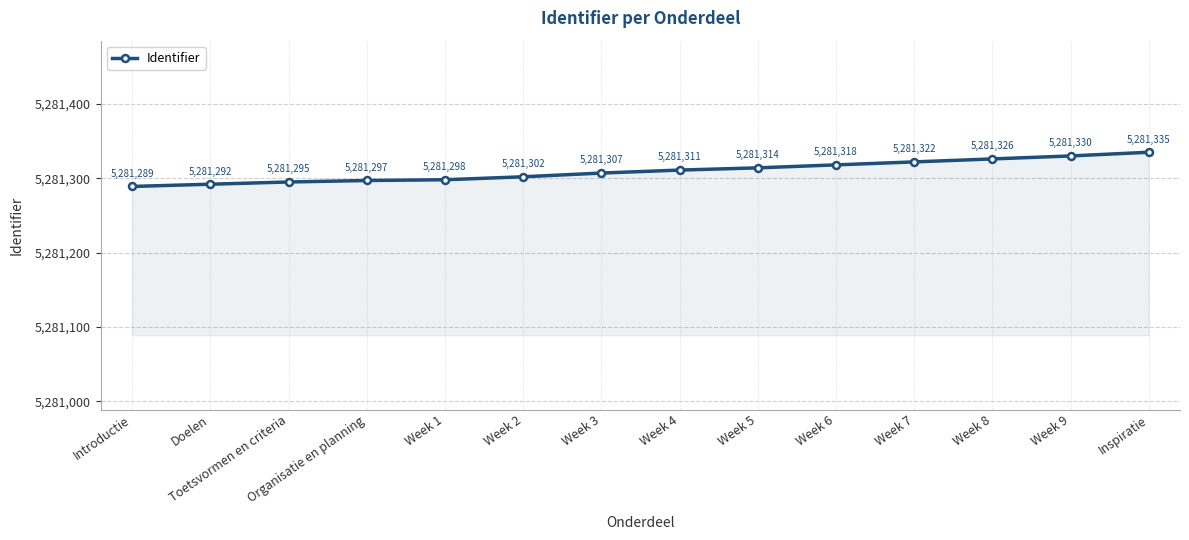

What is the label of the 7th point from the left?

Week 3